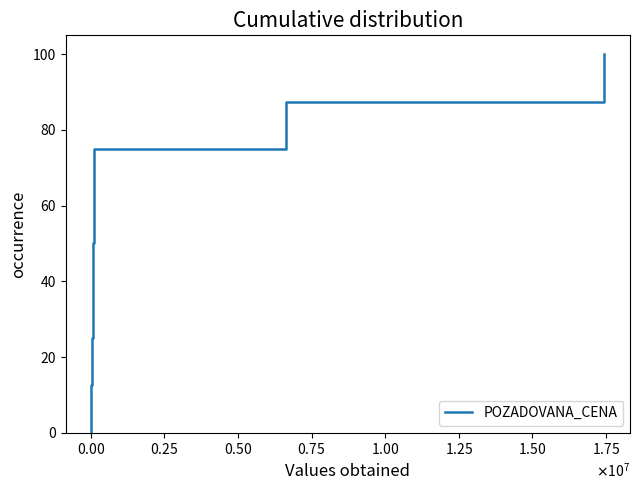

How many values are between 25 and 75?

5